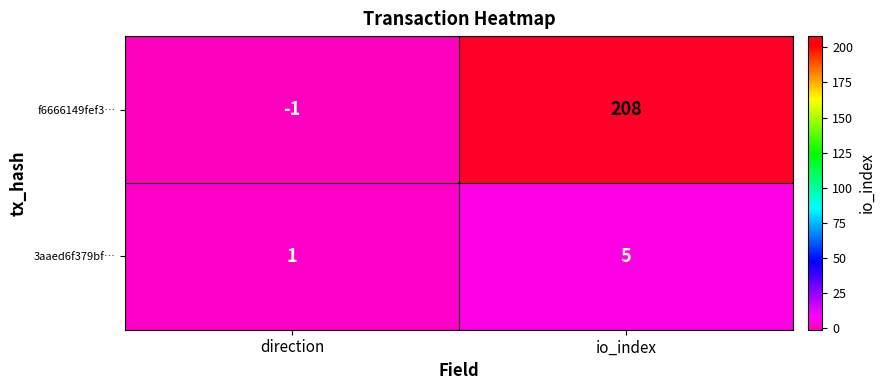

The 3aaed6f379bf… series shows 8 at io_index. True or false?

False